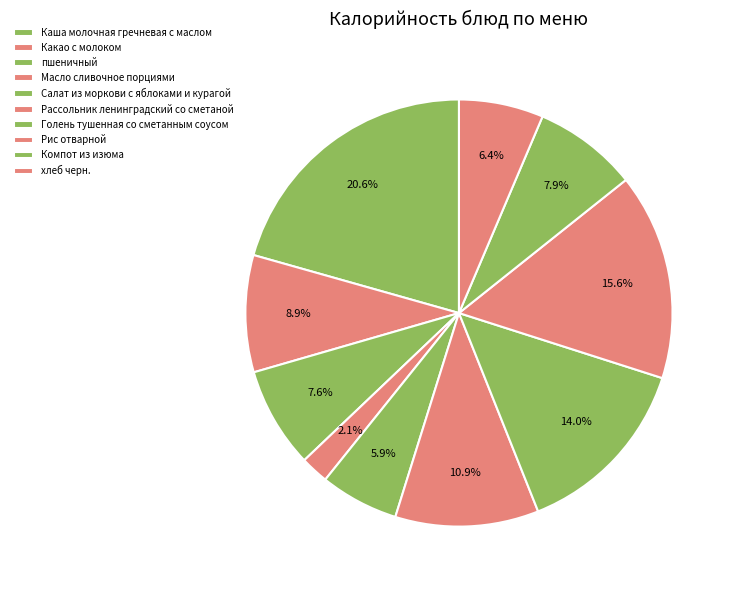

Which category has the smallest portion of the pie?

Масло сливочное порциями